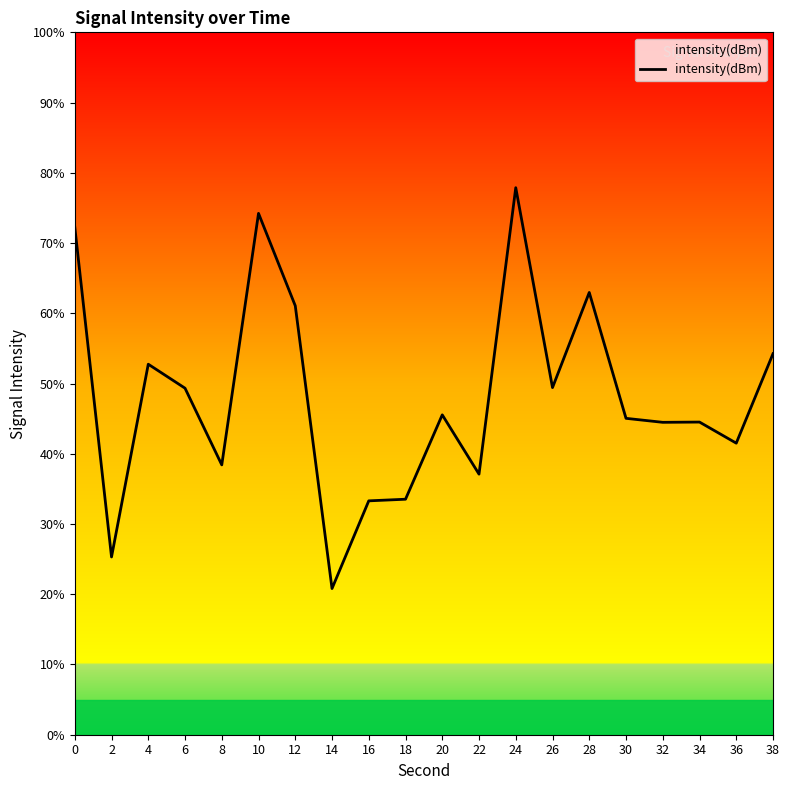

What is the greatest value displayed?

77.9